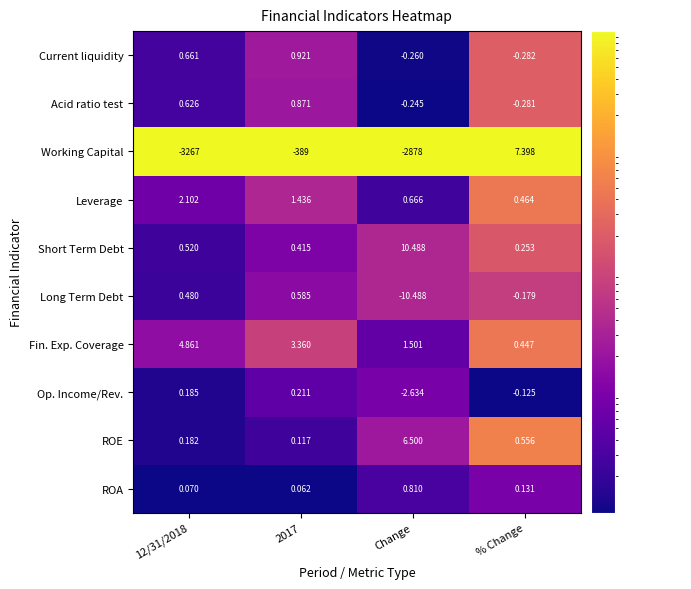

List the series in order of their peak value, lowest first.

Op. Income/Rev., Long Term Debt, ROA, Acid ratio test, Current liquidity, Leverage, Fin. Exp. Coverage, ROE, Working Capital, Short Term Debt